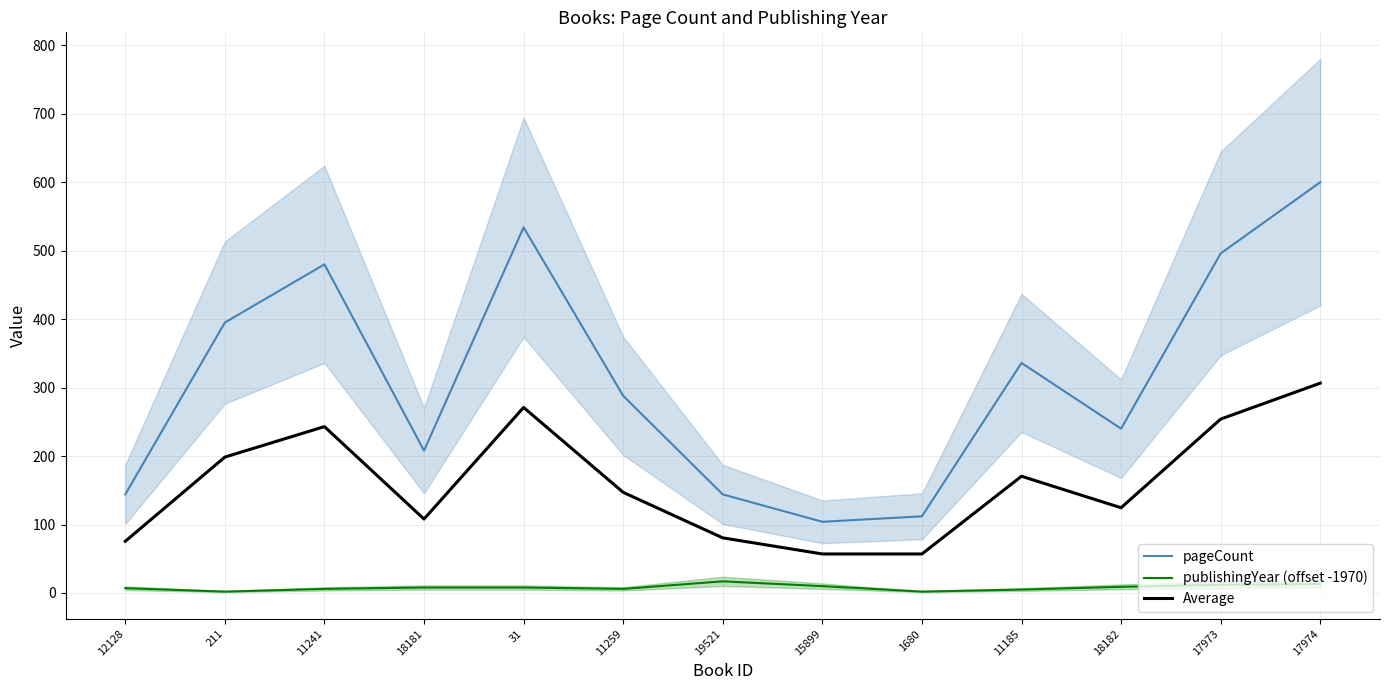

Is the value of Average at 17973 greater than the value of publishingYear (offset -1970) at 12128?

Yes